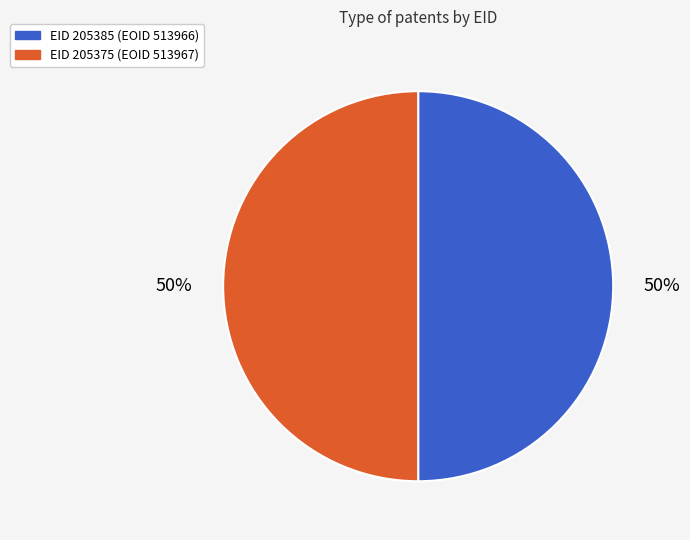

To the nearest percent, what is the average slice percentage?

50%